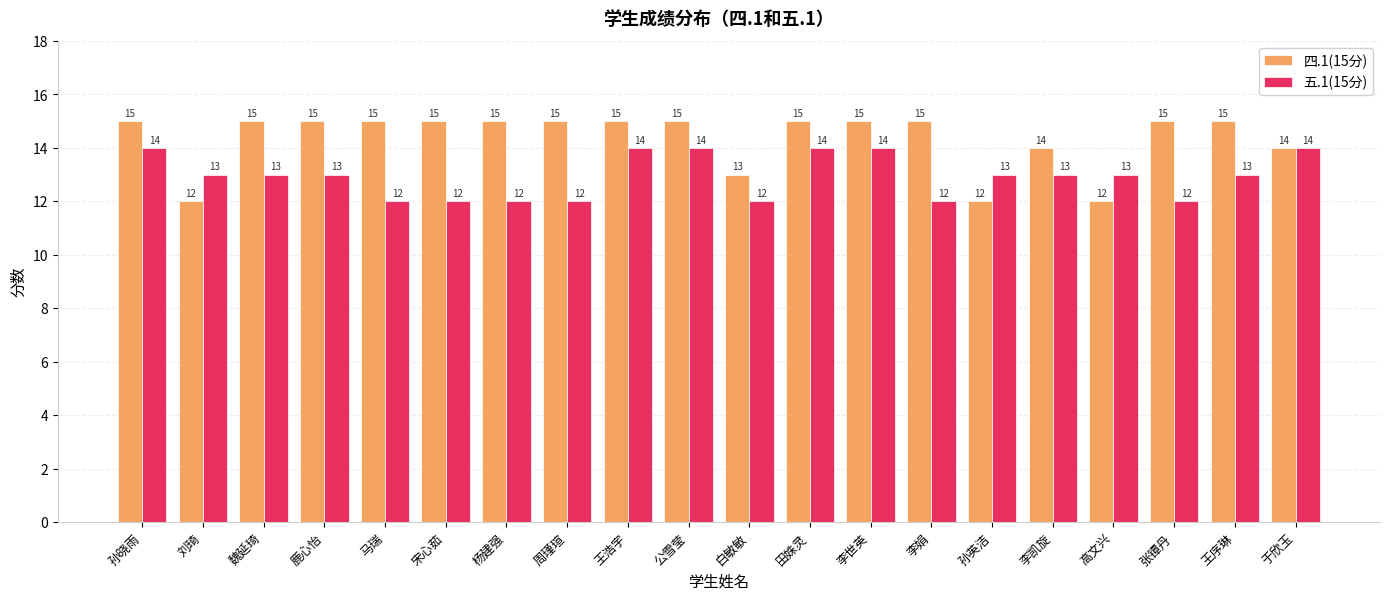

Reading left to right, extract all data points from this chart.

四.1(15分): 15	12	15	15	15	15	15	15	15	15	13	15	15	15	12	14	12	15	15	14
五.1(15分): 14	13	13	13	12	12	12	12	14	14	12	14	14	12	13	13	13	12	13	14